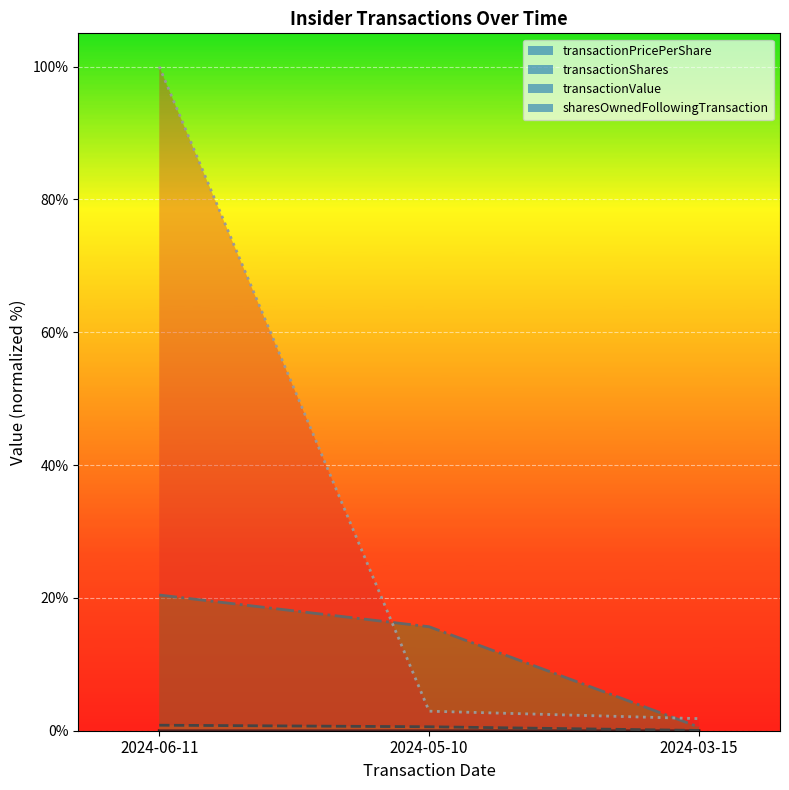

Reading left to right, extract all data points from this chart.

transactionPricePerShare: 2024-06-11=0.0	2024-05-10=0.0	2024-03-15=0.0
transactionShares: 2024-06-11=0.8	2024-05-10=0.6	2024-03-15=0.0
transactionValue: 2024-06-11=20.4	2024-05-10=15.7	2024-03-15=0.5
sharesOwnedFollowingTransaction: 2024-06-11=100.0	2024-05-10=2.9	2024-03-15=1.8